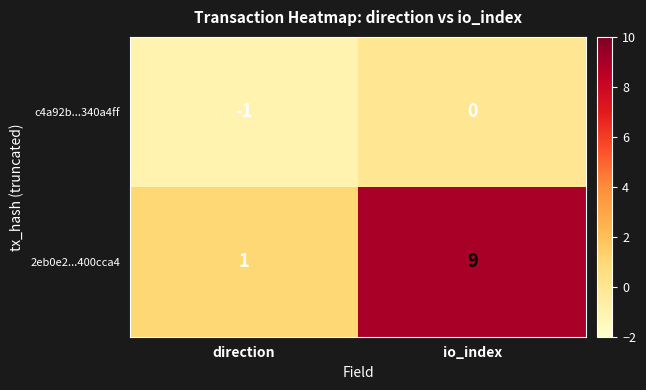

Reading left to right, extract all data points from this chart.

c4a92b...340a4ff: -1	0
2eb0e2...400cca4: 1	9